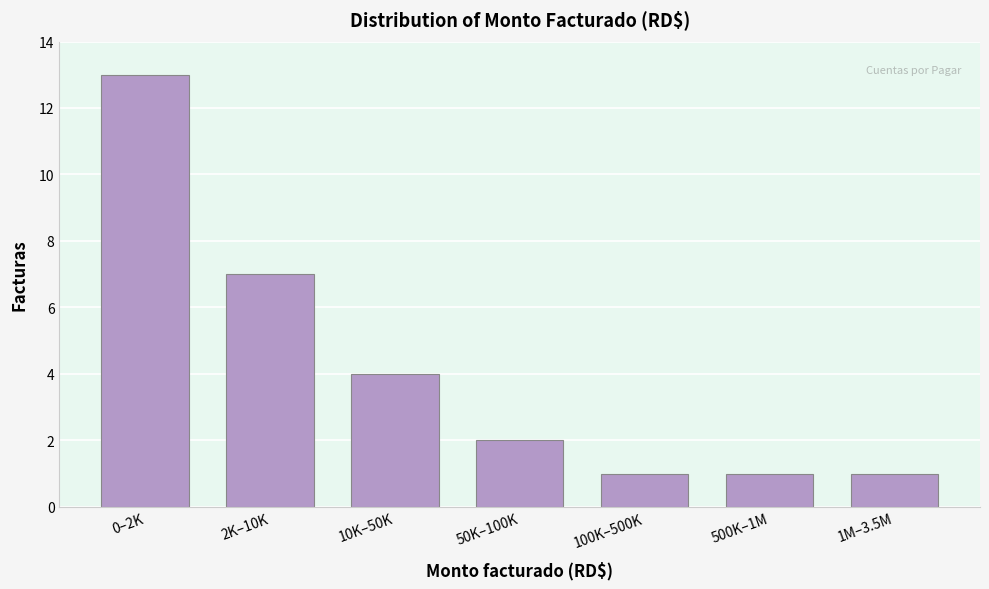

Reading left to right, what are all the values shown in this chart?

0–2K=13	2K–10K=7	10K–50K=4	50K–100K=2	100K–500K=1	500K–1M=1	1M–3.5M=1